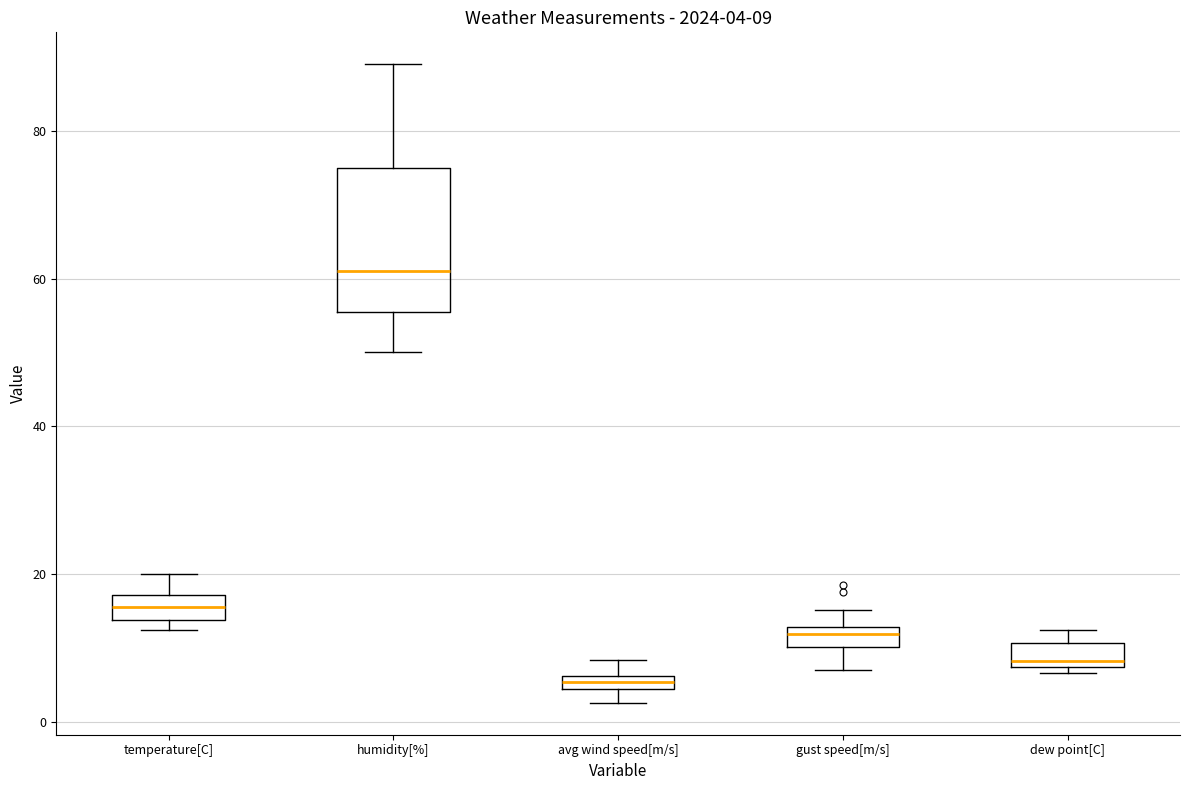

Which box's median line is the highest?

humidity[%]